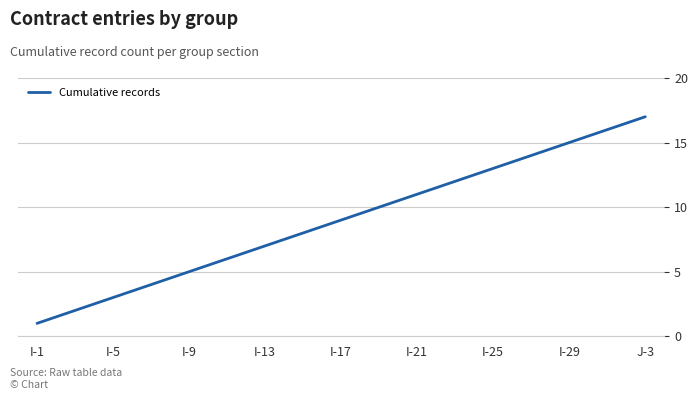

What is the greatest value displayed?

17